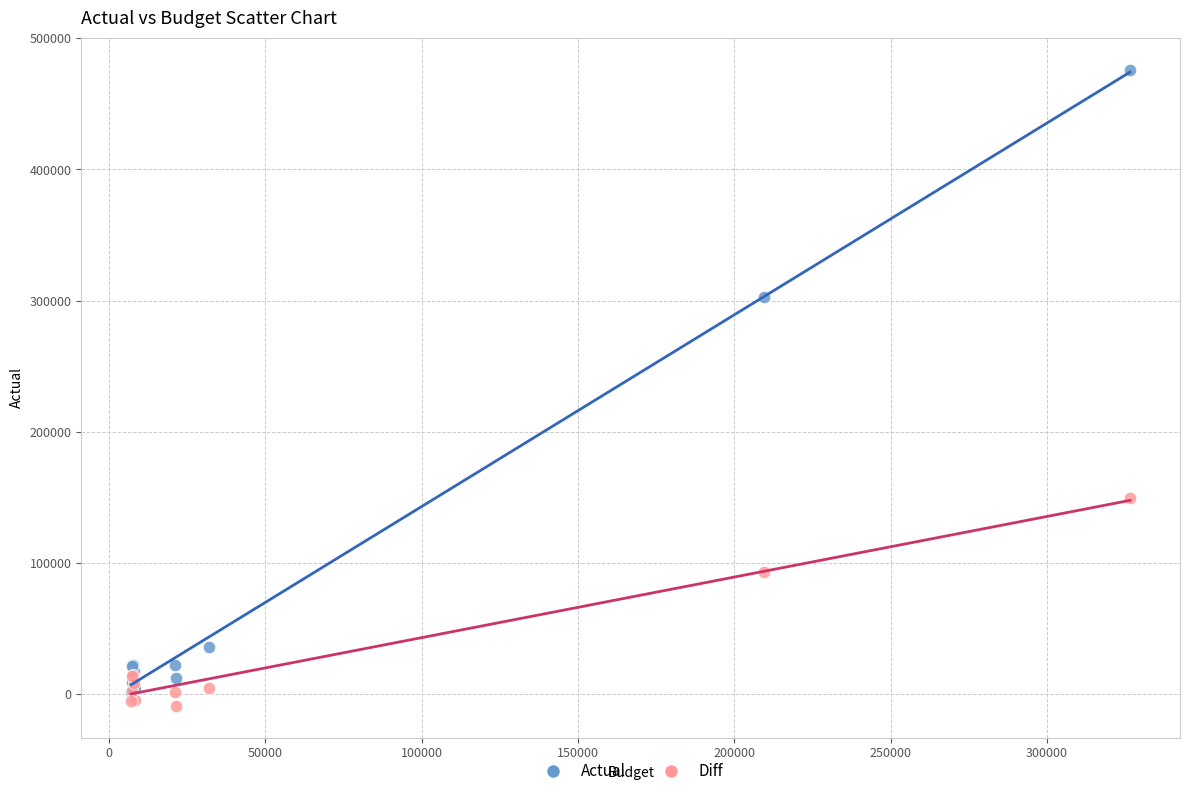

Which series contains the highest Y value?

Actual